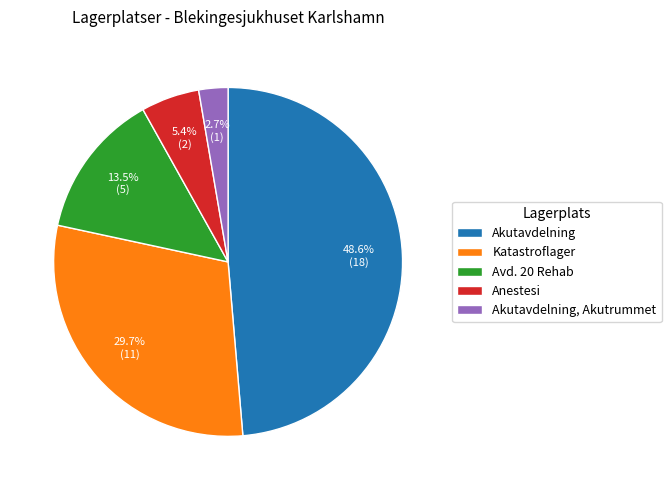

Count the number of slices in the pie.

5